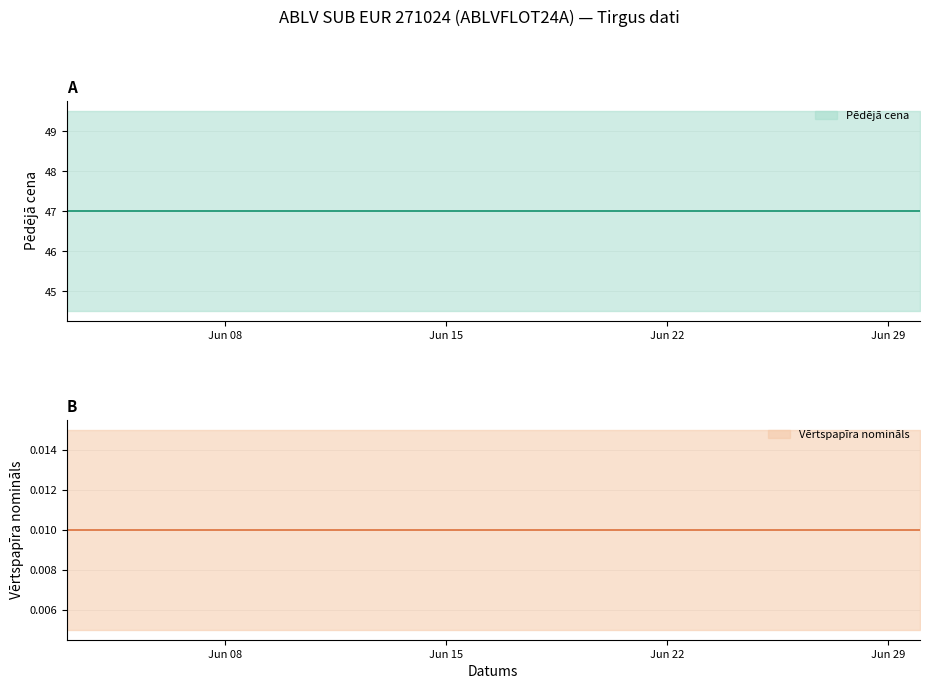

True or false: Pēdējā cena has more than 1 points higher than both neighbors.

False